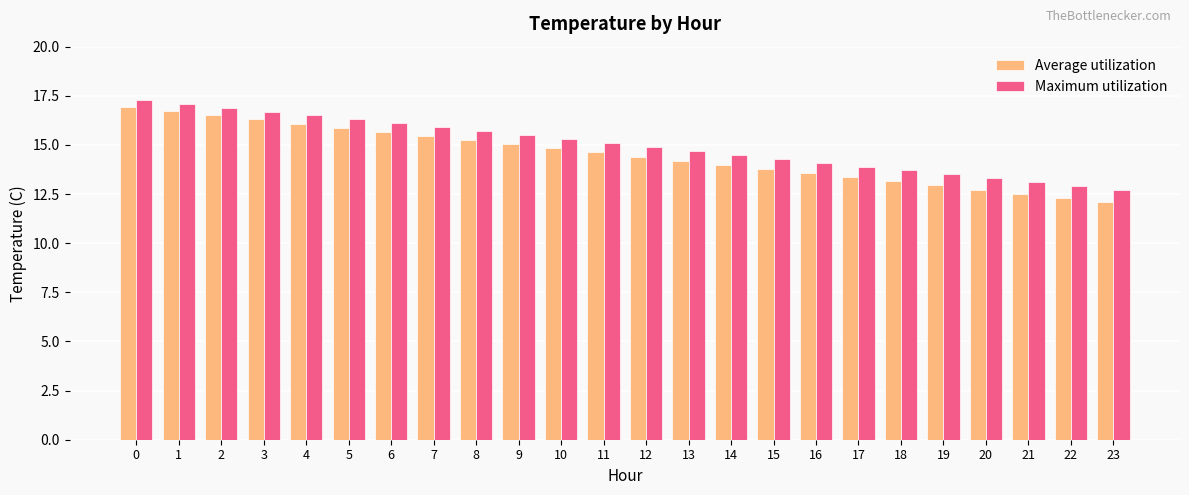

True or false: Maximum utilization has a value of 5.3 at 20.

False